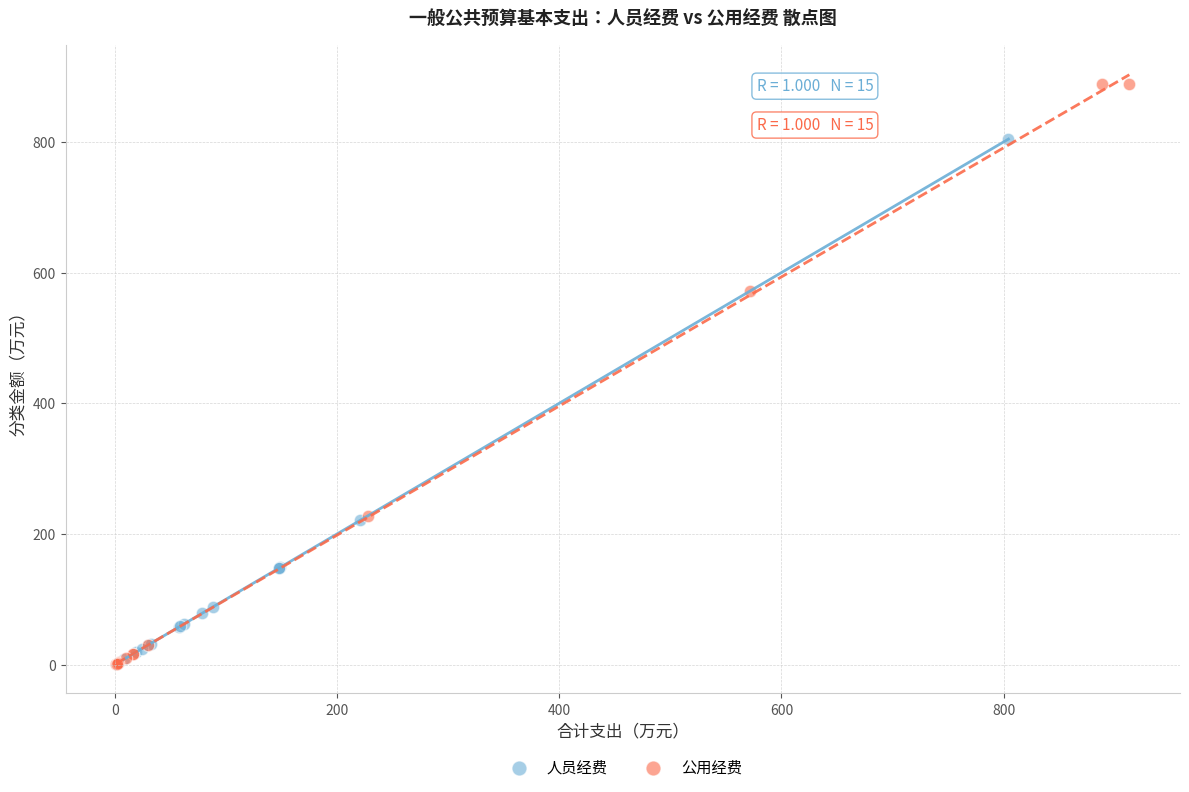

Which series has the largest Y range (max minus min)?

公用经费